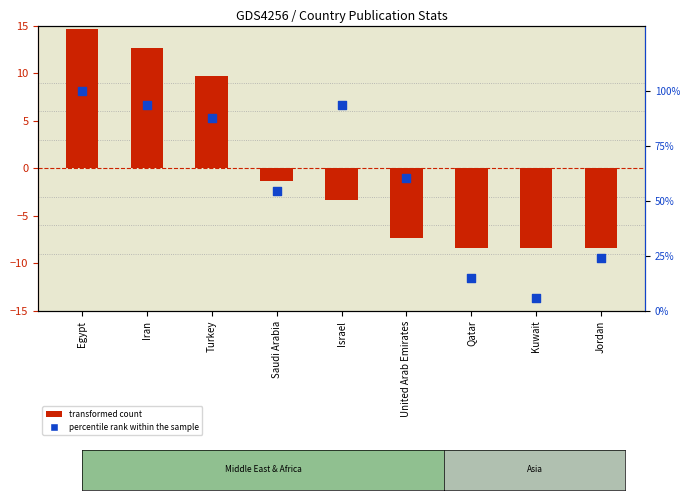

Which series reaches the minimum Y coordinate?

transformed count